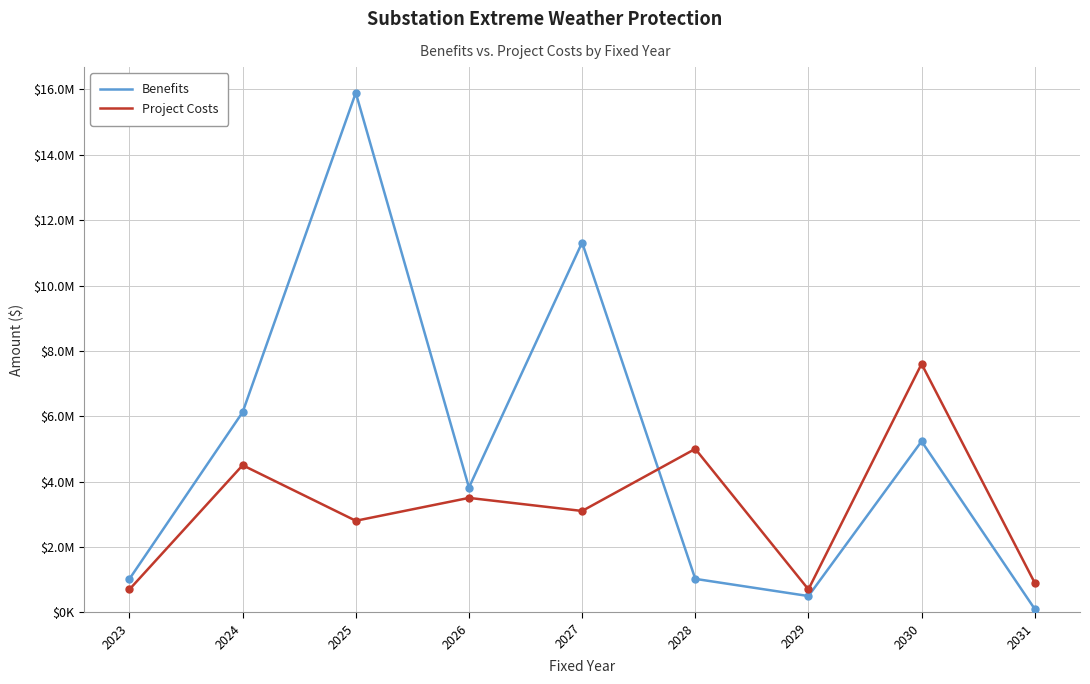

What are all the series names shown in the legend?

Benefits, Project Costs